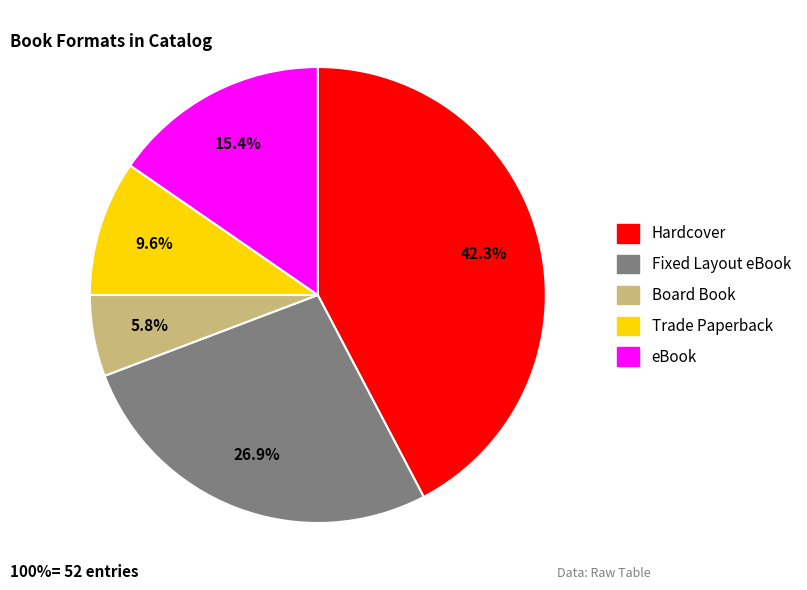

True or false: Hardcover accounts for 30% of the total.

False